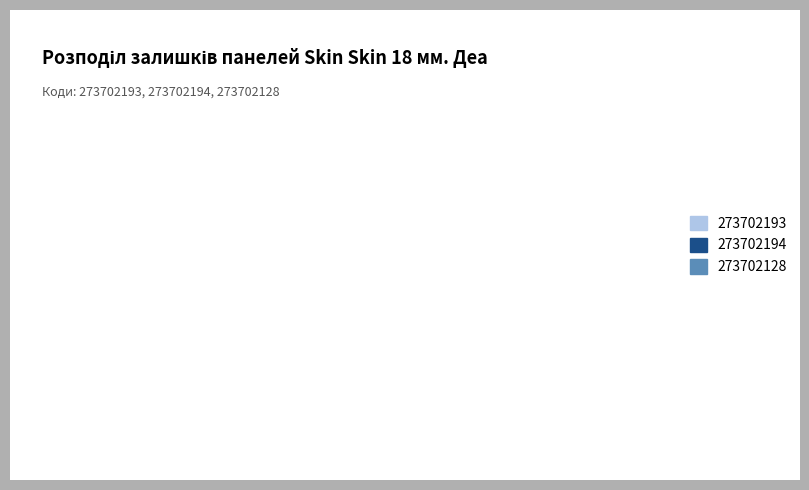

Which category has the smallest portion of the pie?

273702194